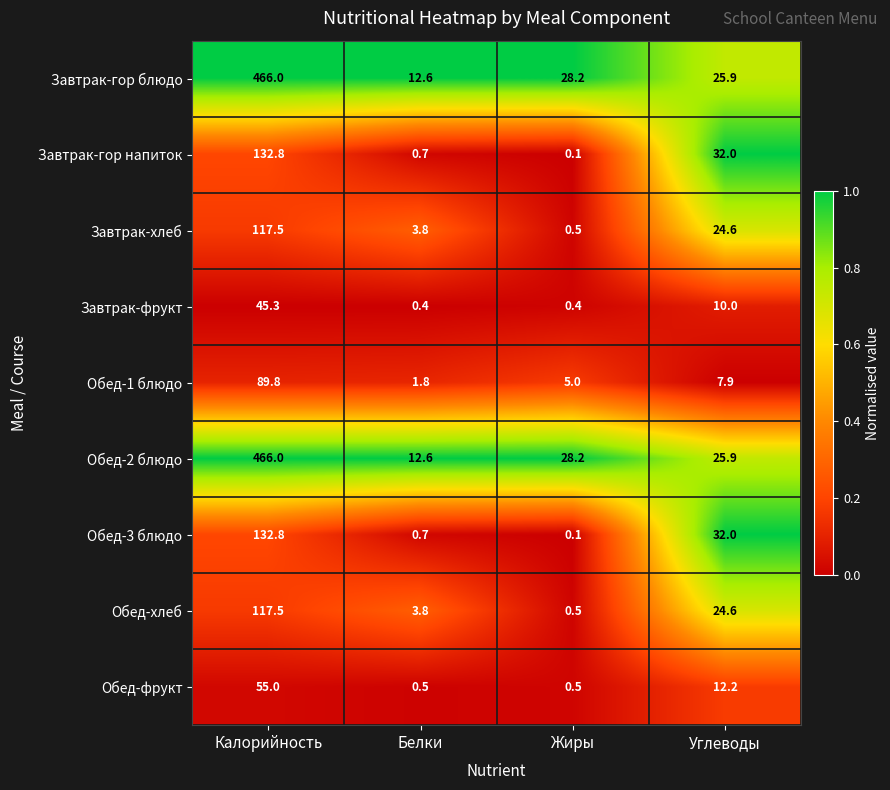

What value does the Завтрак-хлеб series have at Жиры?

0.5